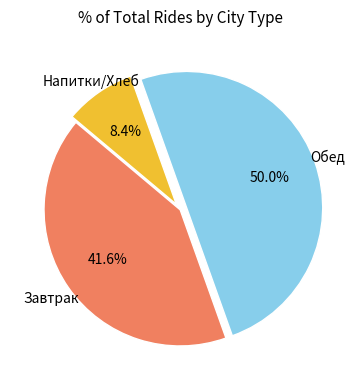

Rank the categories by value from highest to lowest.

Обед, Завтрак, Напитки/Хлеб